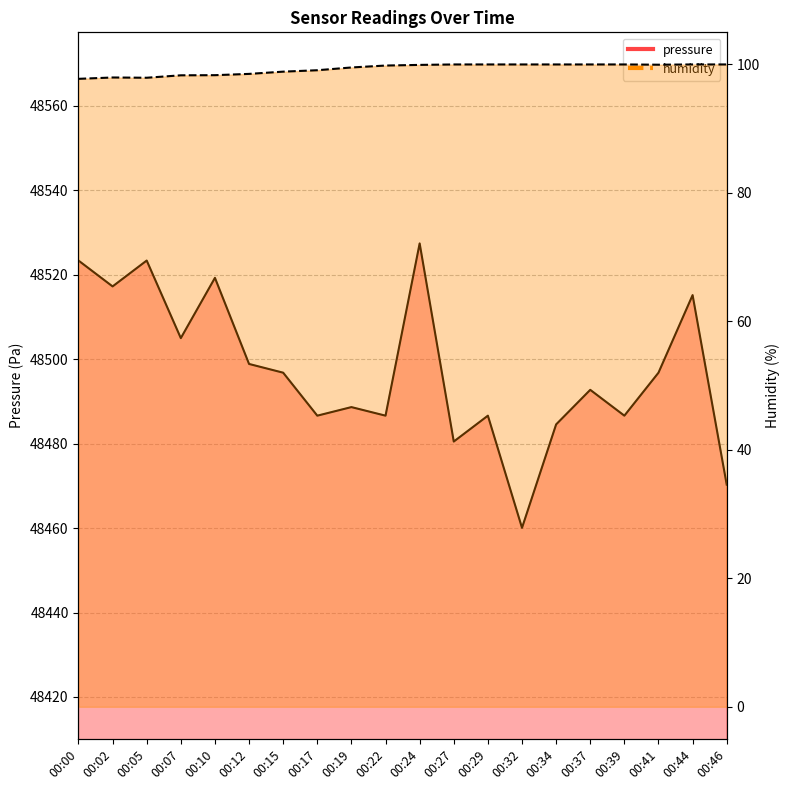

What is the value of the humidity point at the 18th from the left?

100.0